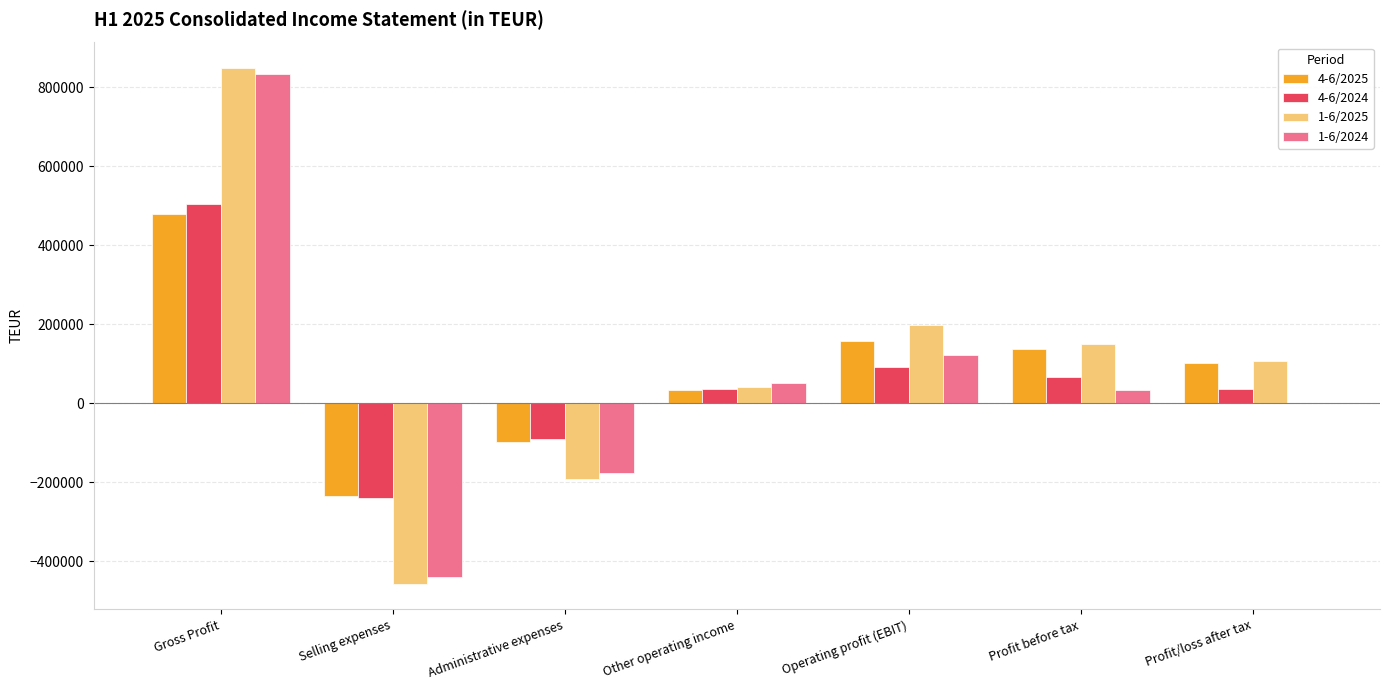

What is the maximum value shown in the chart?

848530